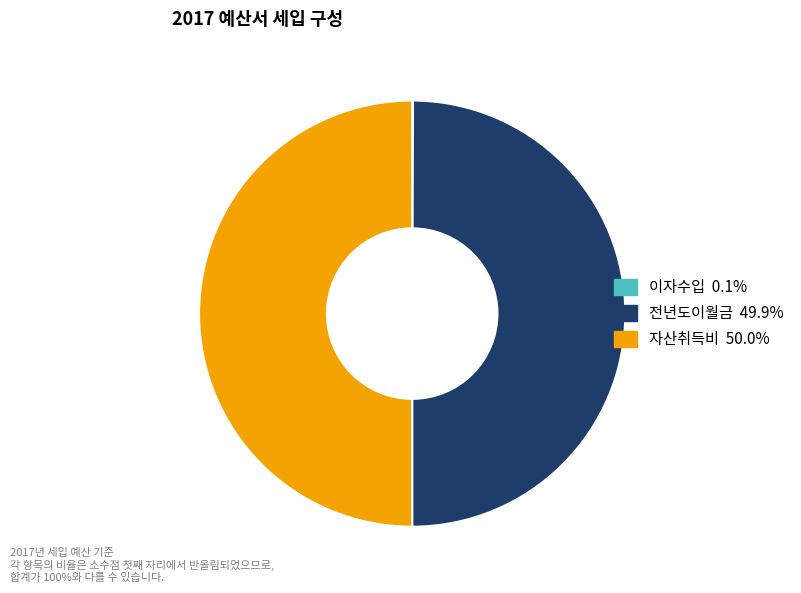

Approximately how many times larger is the value at 자산취득비 50.0% compared to 전년도이월금 49.9%?

1.0